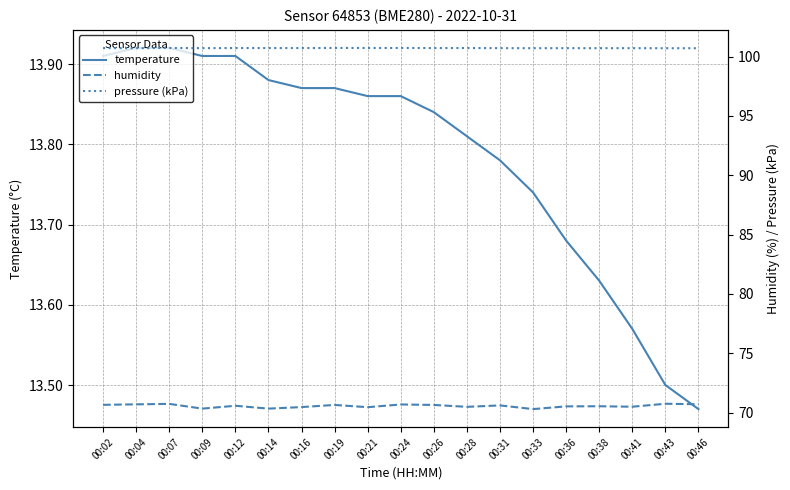

Reading left to right, extract all data points from this chart.

temperature: 00:02=13.9	00:04=13.9	00:07=13.9	00:09=13.9	00:12=13.9	00:14=13.9	00:16=13.9	00:19=13.9	00:21=13.9	00:24=13.9	00:26=13.8	00:28=13.8	00:31=13.8	00:33=13.7	00:36=13.7	00:38=13.6	00:41=13.6	00:43=13.5	00:46=13.5
humidity: 00:02=70.7	00:04=70.7	00:07=70.7	00:09=70.3	00:12=70.6	00:14=70.3	00:16=70.5	00:19=70.6	00:21=70.5	00:24=70.7	00:26=70.6	00:28=70.5	00:31=70.6	00:33=70.3	00:36=70.5	00:38=70.5	00:41=70.5	00:43=70.7	00:46=70.7
pressure (kPa): 00:02=100.7	00:04=100.7	00:07=100.7	00:09=100.7	00:12=100.7	00:14=100.7	00:16=100.7	00:19=100.7	00:21=100.7	00:24=100.7	00:26=100.7	00:28=100.7	00:31=100.7	00:33=100.7	00:36=100.7	00:38=100.7	00:41=100.7	00:43=100.7	00:46=100.7